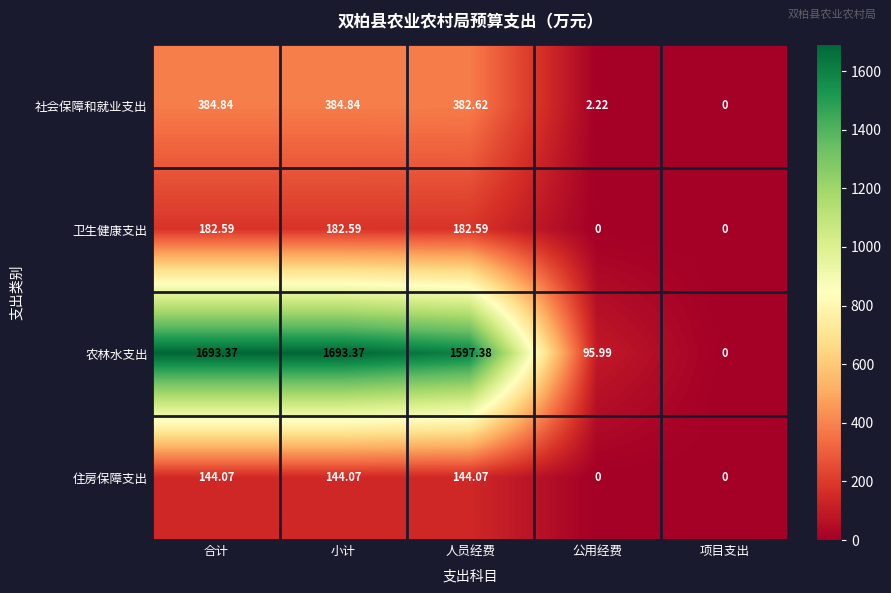

Rank the series at 小计 from highest to lowest value.

农林水支出, 社会保障和就业支出, 卫生健康支出, 住房保障支出